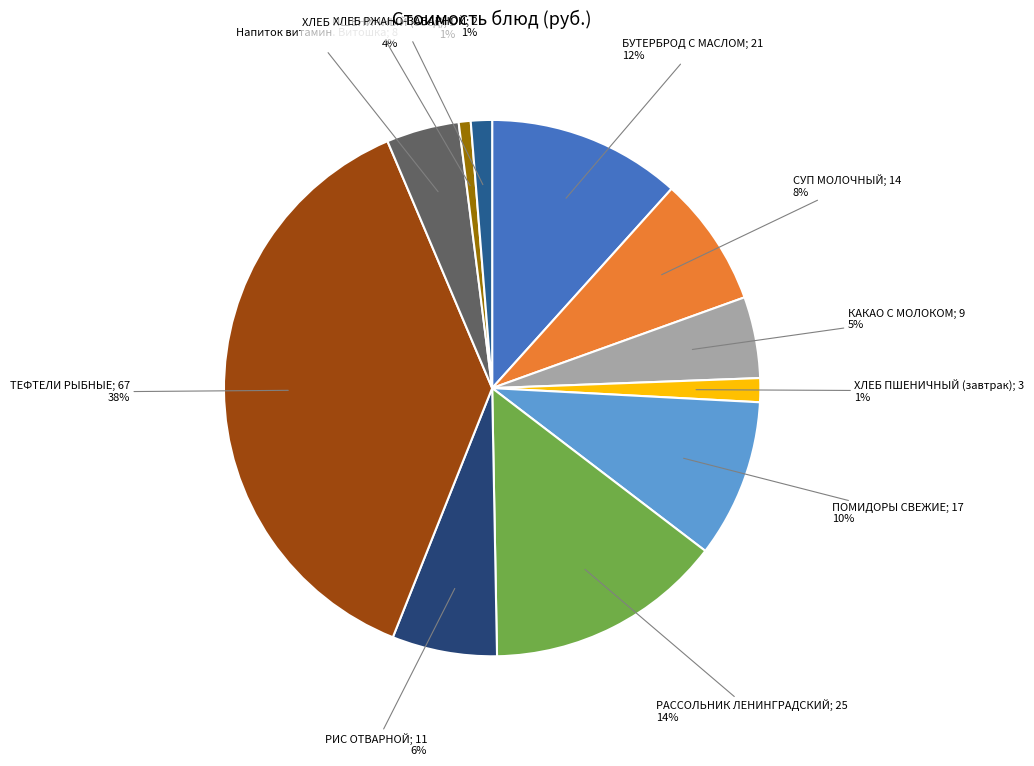

How many segments does this pie chart have?

11